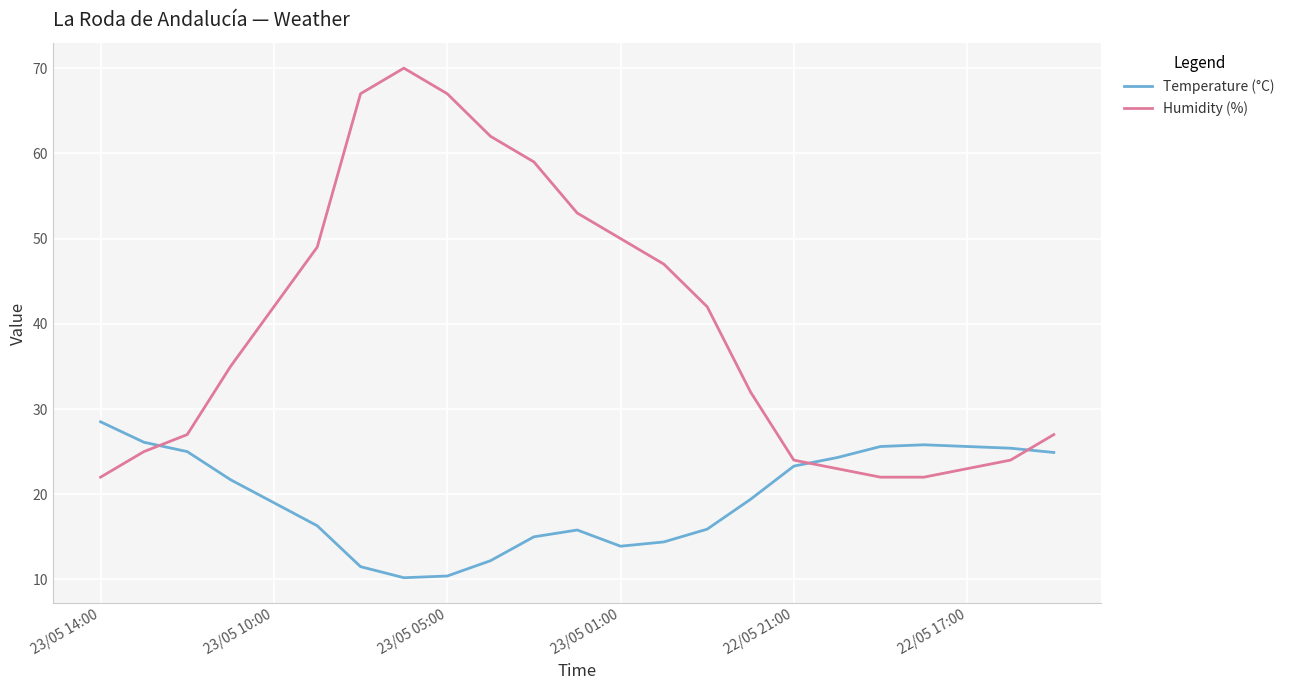

How many times do Humidity (%) and Temperature (°C) cross each other?

3